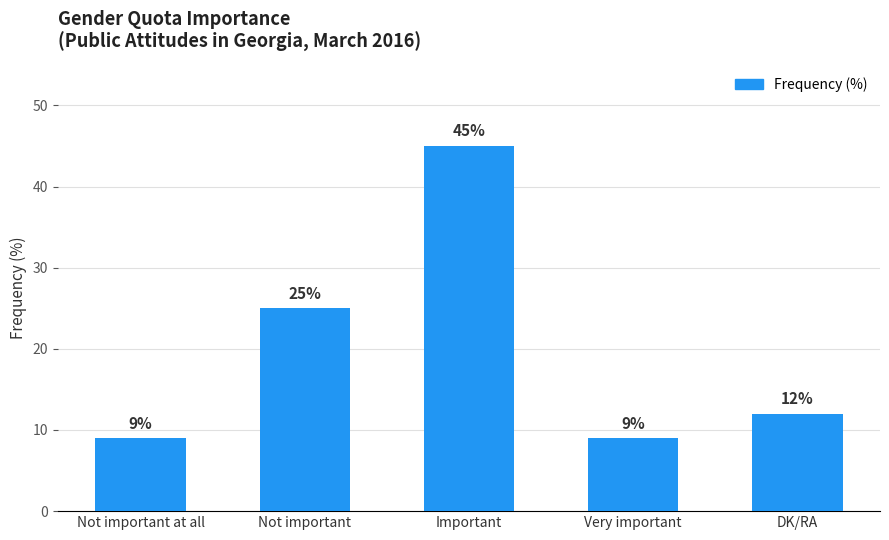

Reading left to right, list all the values displayed in this chart.

Not important at all=9	Not important=25	Important=45	Very important=9	DK/RA=12